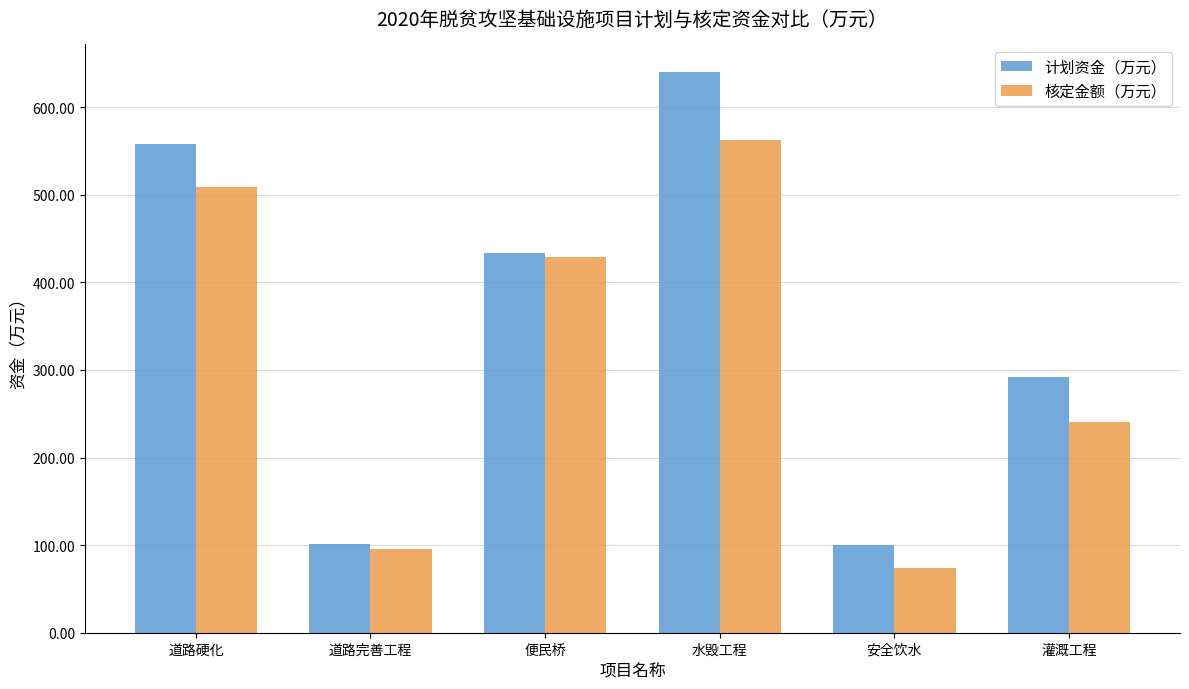

Is the value of 核定金额（万元） at 便民桥 greater than the value of 计划资金（万元） at 道路完善工程?

Yes